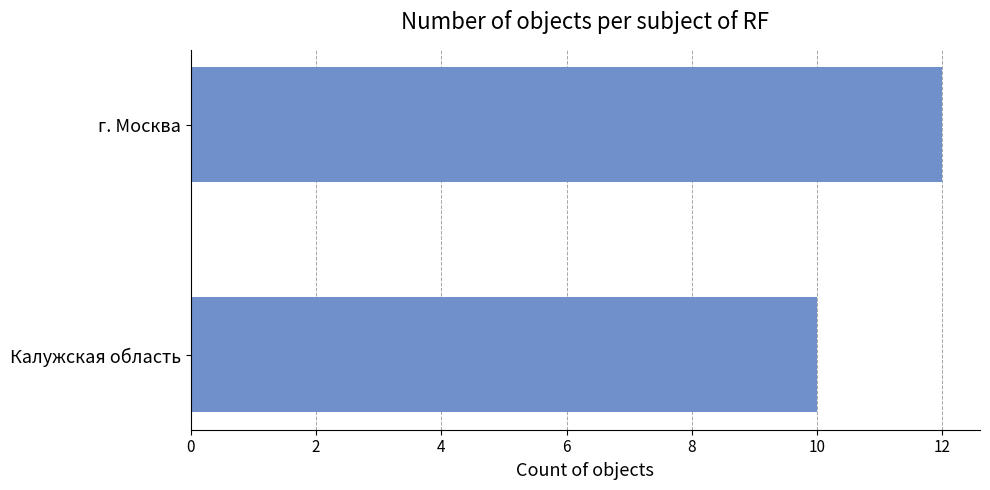

Reading top to bottom, transcribe all the data shown in this chart.

г. Москва=12	Калужская область=10